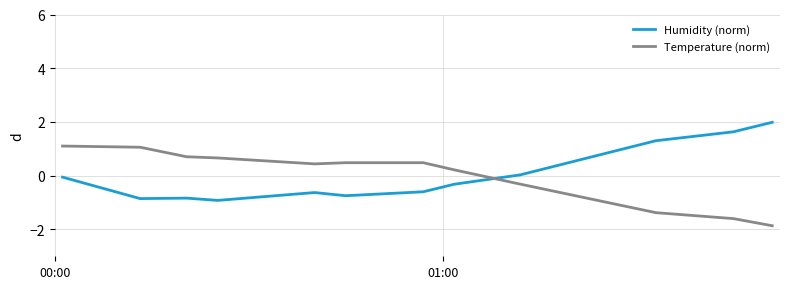

What is the maximum value for Humidity (norm)?

2.0